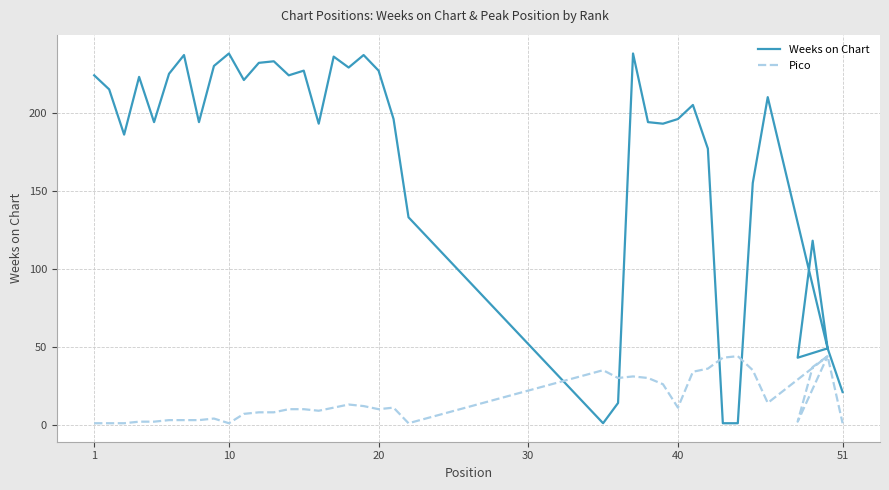

How many interior local valleys does the Weeks on Chart series have?

10